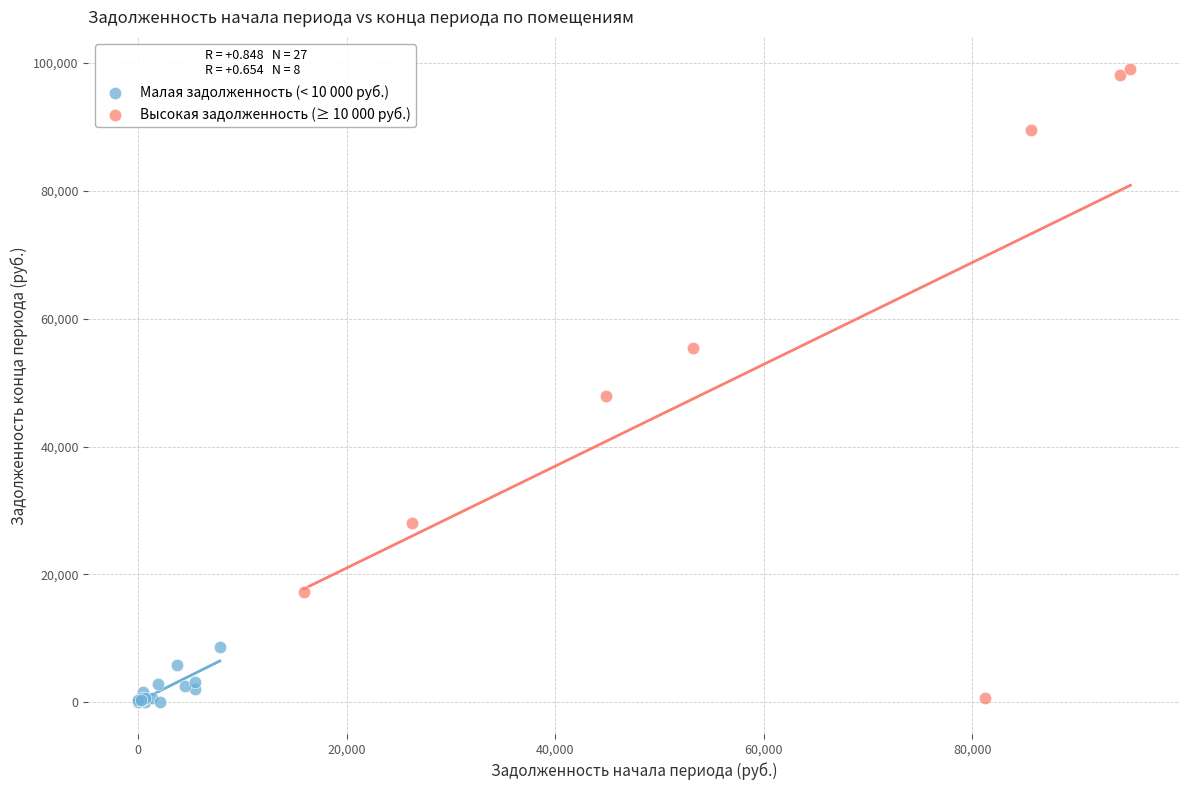

Which series contains the highest Y value?

Высокая задолженность (≥ 10 000 руб.)